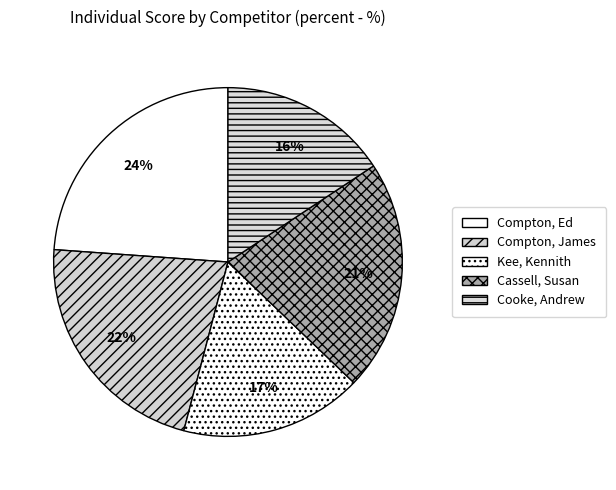

Rank the categories by value from highest to lowest.

Compton, Ed, Compton, James, Cassell, Susan, Kee, Kennith, Cooke, Andrew